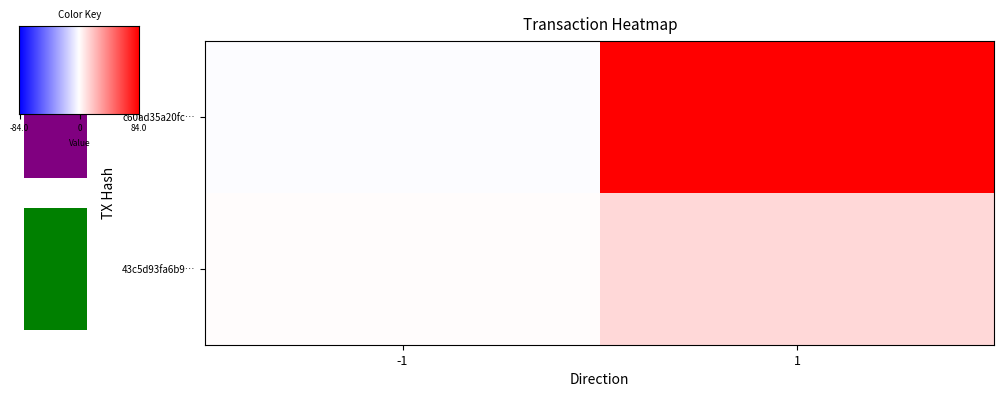

Between -1 and 1, which series saw the biggest shift?

c60ad35a20fc77fd29a685353cbdf1c922c7d10